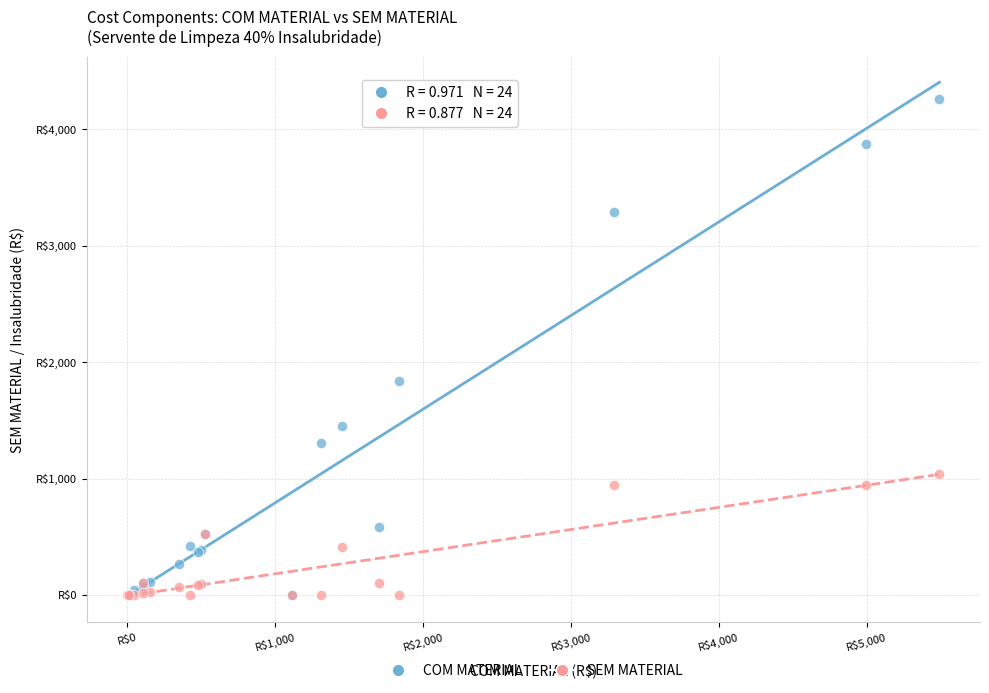

What are all the series names shown in the legend?

COM MATERIAL, SEM MATERIAL